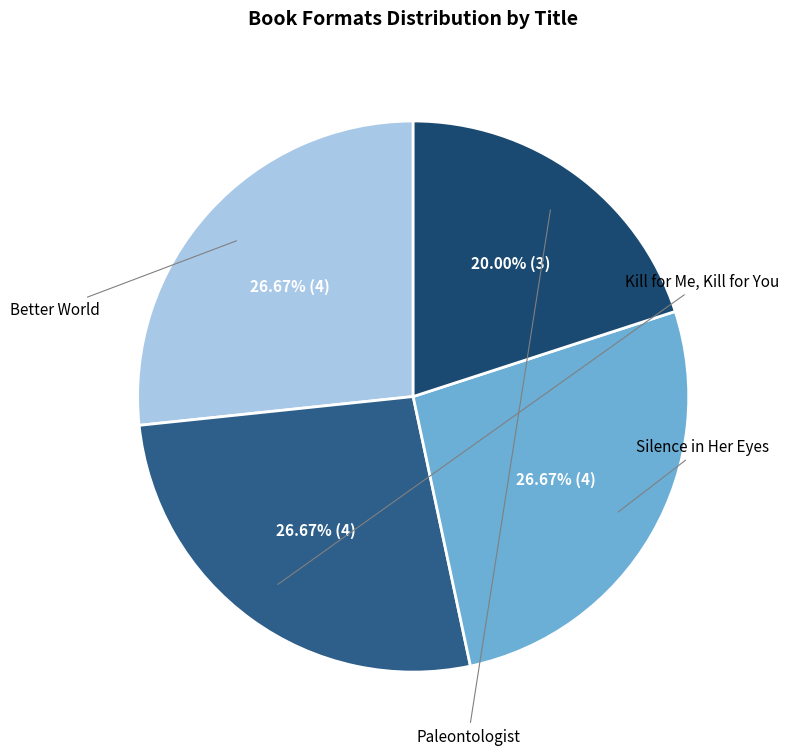

Is it true that Silence in Her Eyes is 20% of the pie?

False